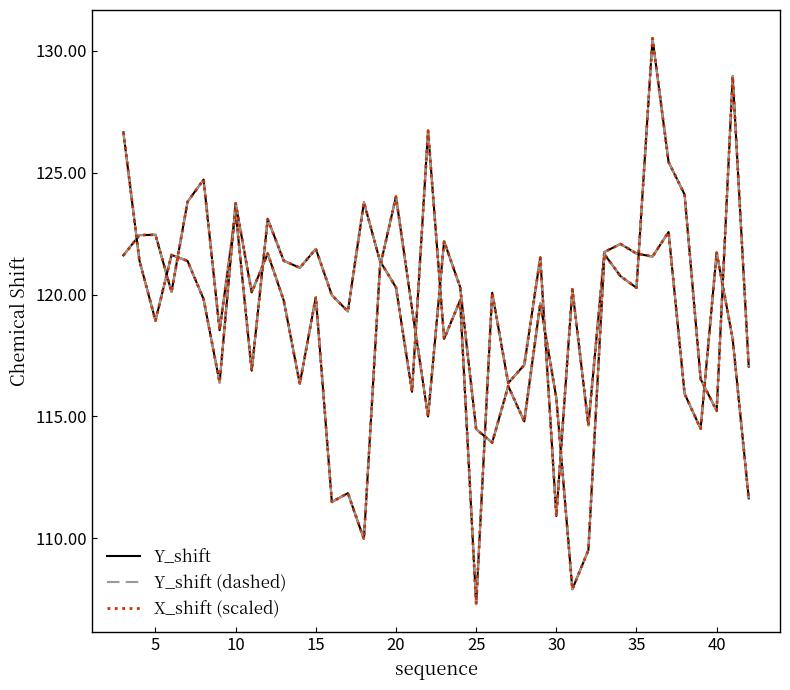

How many lines are shown in the chart?

3